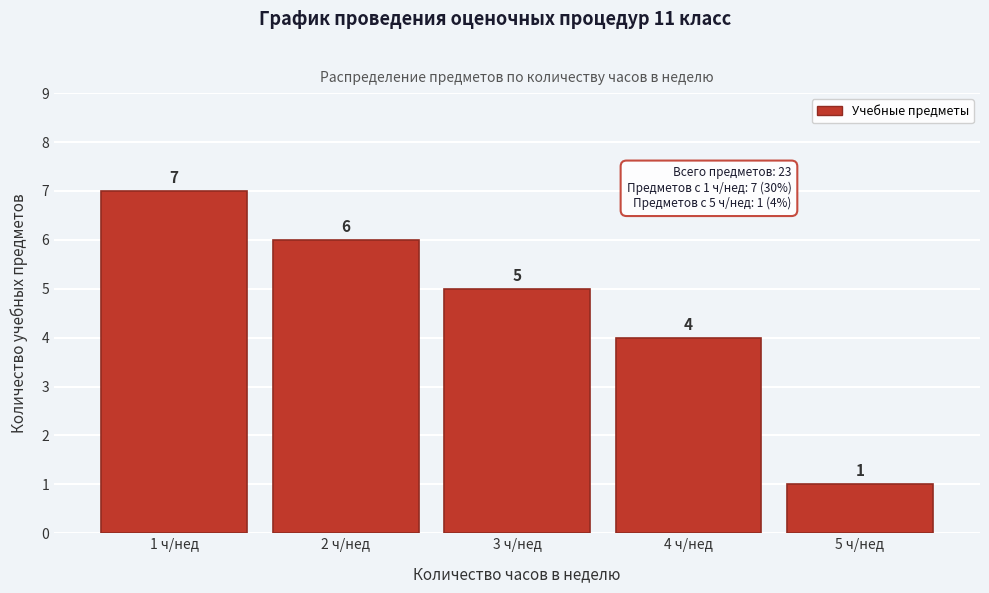

Reading right to left, what are all the values shown in this chart?

5 ч/нед=1	4 ч/нед=4	3 ч/нед=5	2 ч/нед=6	1 ч/нед=7